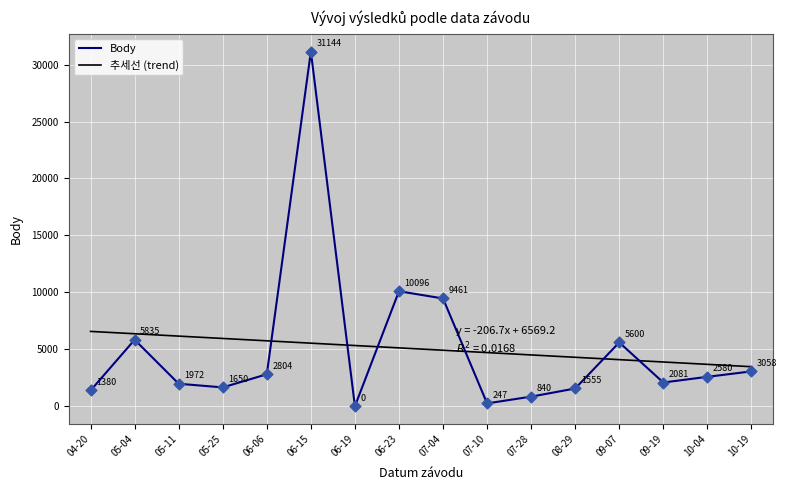

At how many categories does at least one series exceed 4581?

5